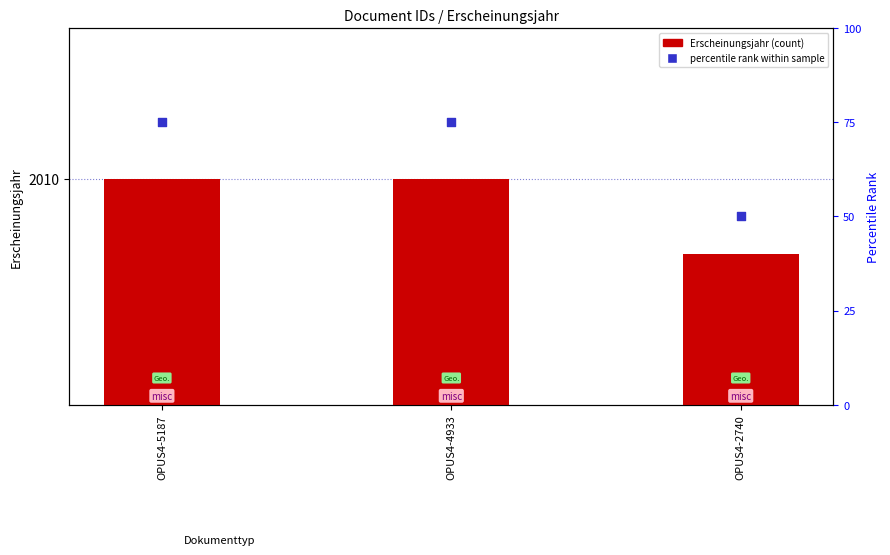

Is the value of Erscheinungsjahr at OPUS4-4933 greater than the value of percentile rank within sample at OPUS4-5187?

Yes